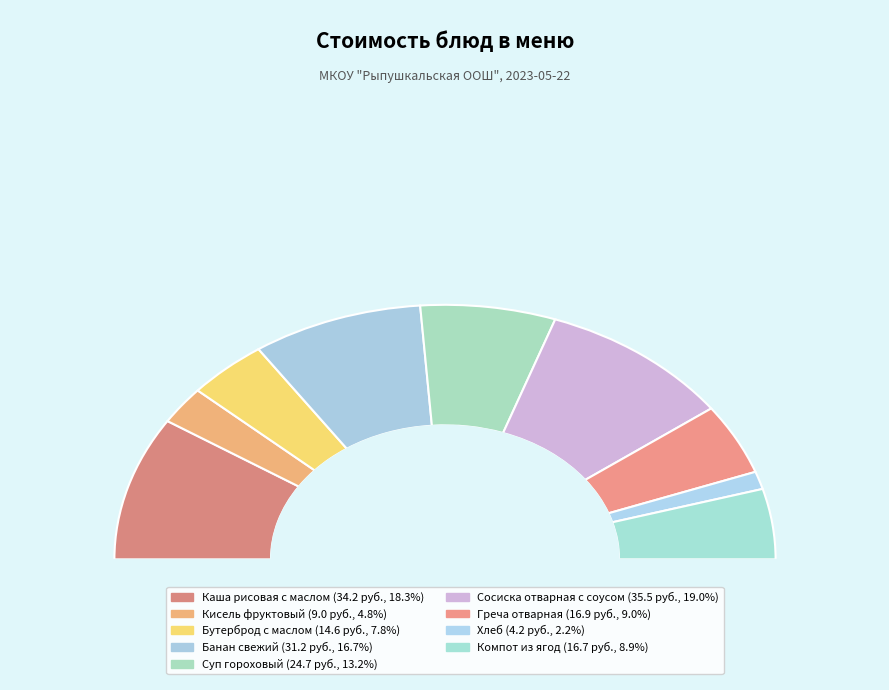

Which slice is the smallest?

Хлеб (4.2)